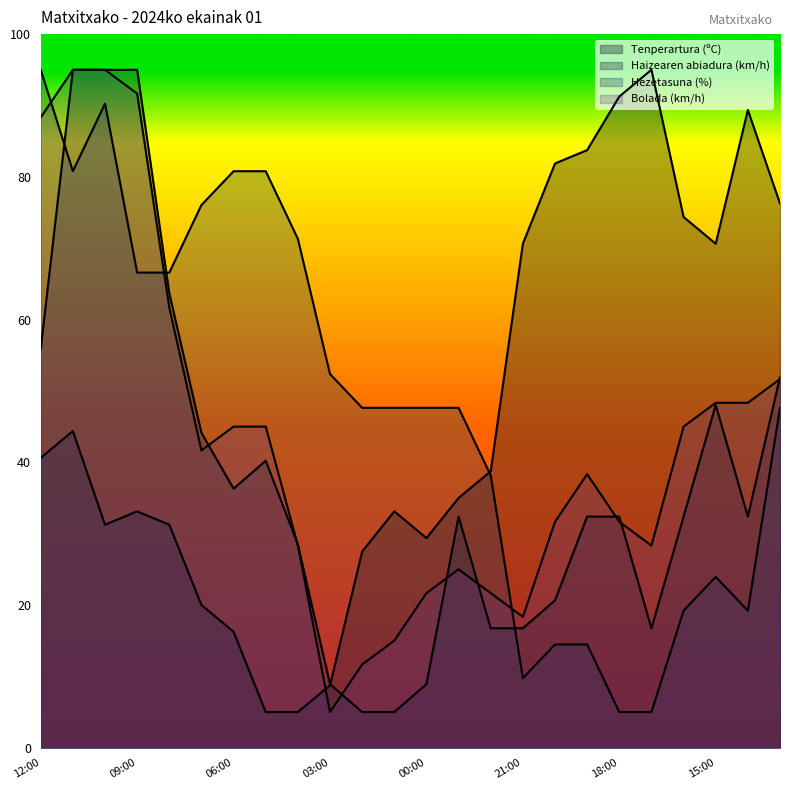

Where is Haizearen abiadura (km/h) nearest to the value 50?

15:00